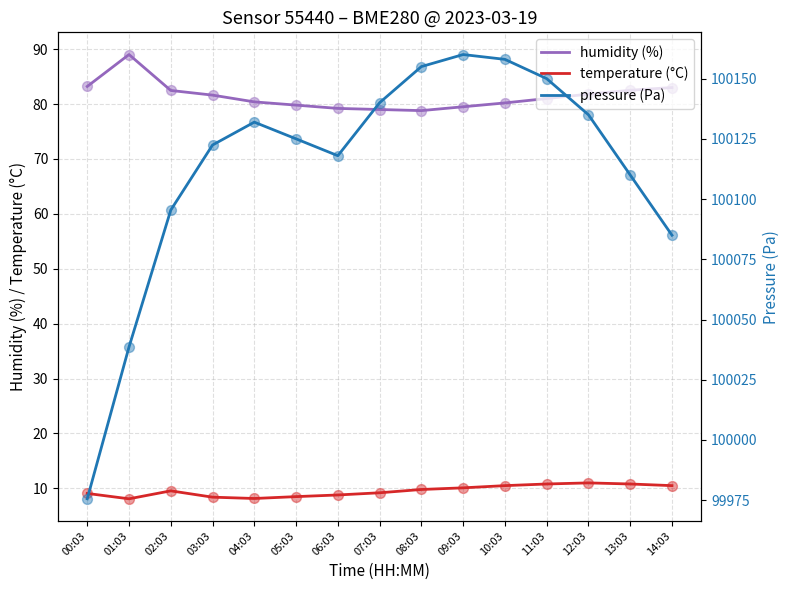

At which category is the sum across all series the highest?

09:03